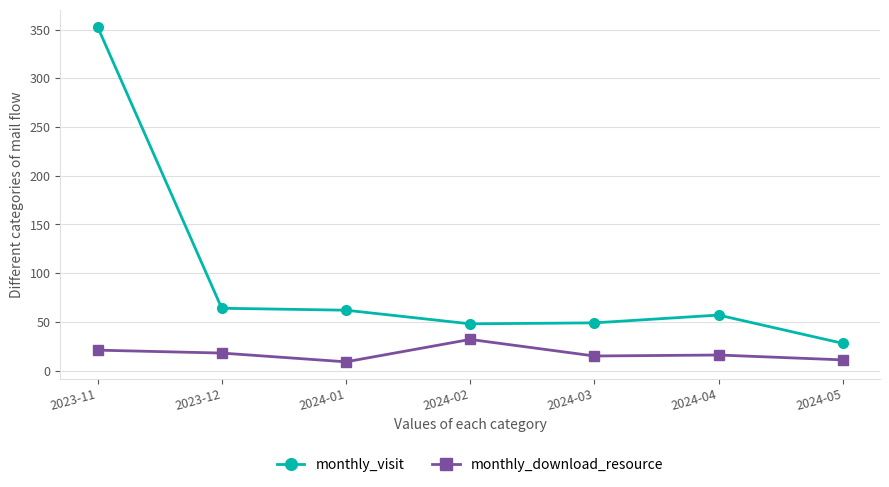

What is the highest value of the monthly_visit series?

353